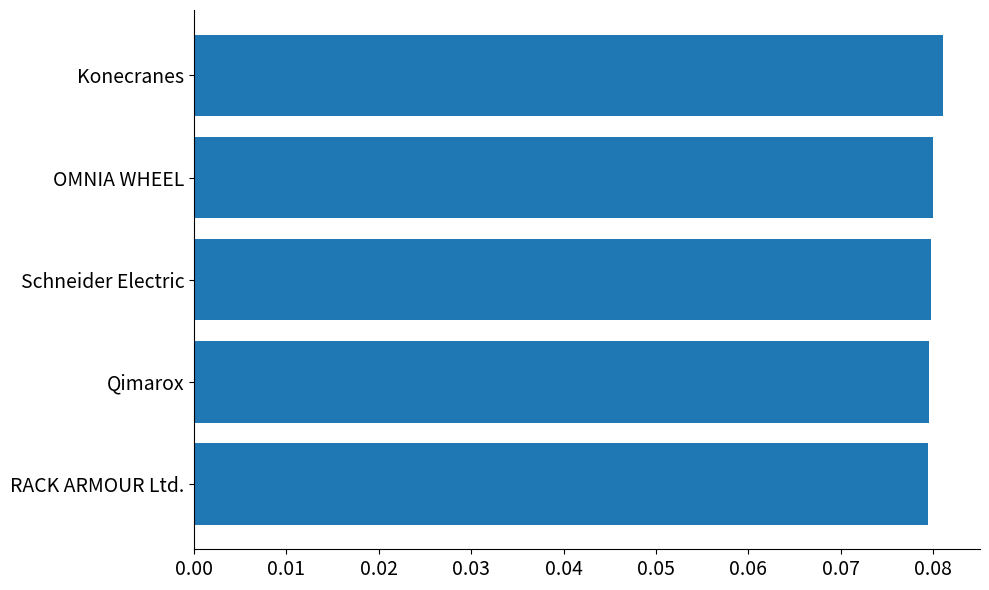

Count the values in the range 0 to 1.

5